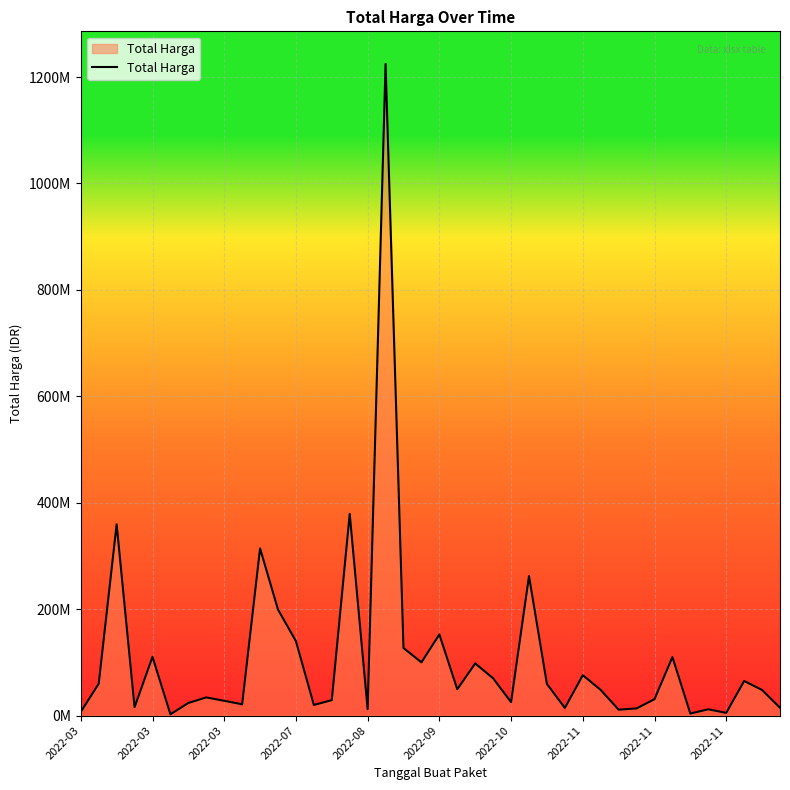

Does the chart have visible grid lines?

Yes